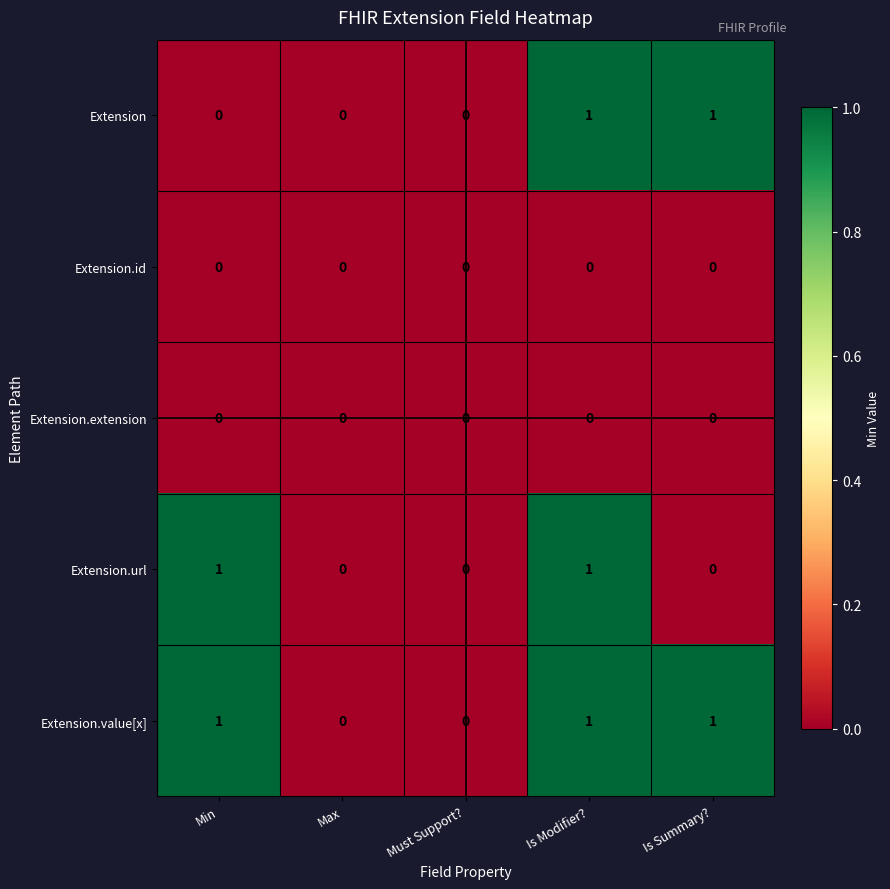

What is the total value across all series at Is Modifier??

3